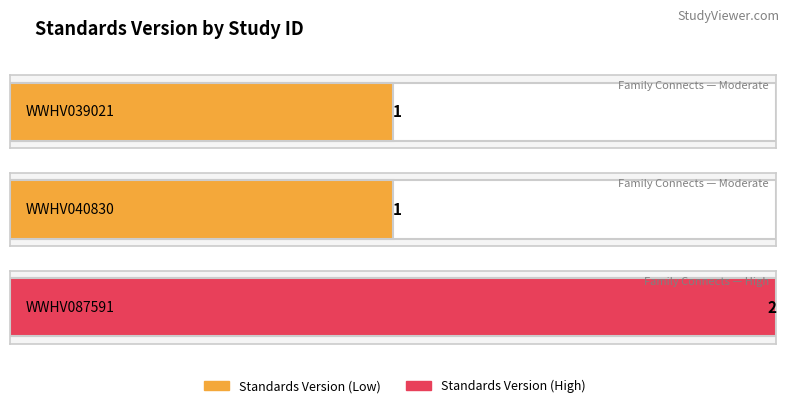

Which has a higher value, WWHV040830 or WWHV039021?

WWHV040830